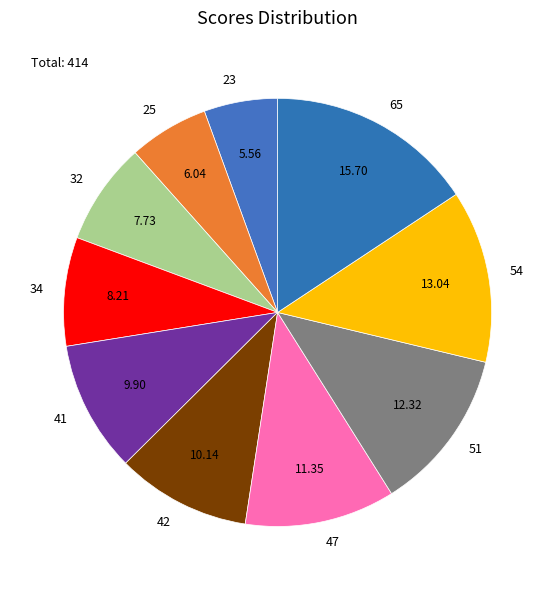

True or false: 41 accounts for 10% of the total.

True